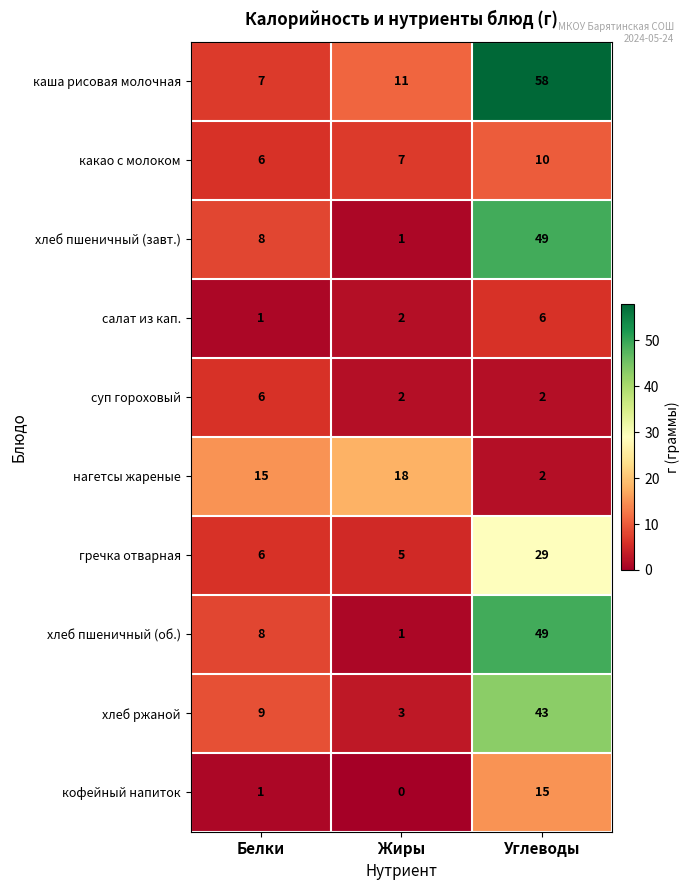

At which category is the sum across all series the highest?

Углеводы